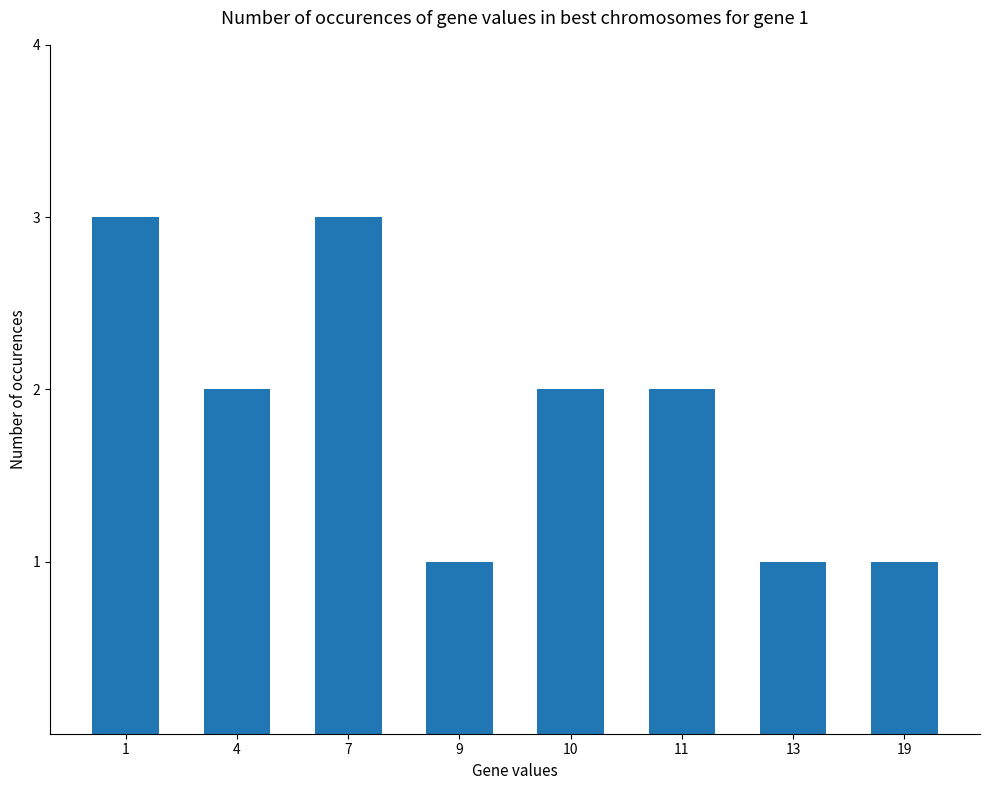

Approximately how many times larger is the value at 9 compared to 13?

1.0